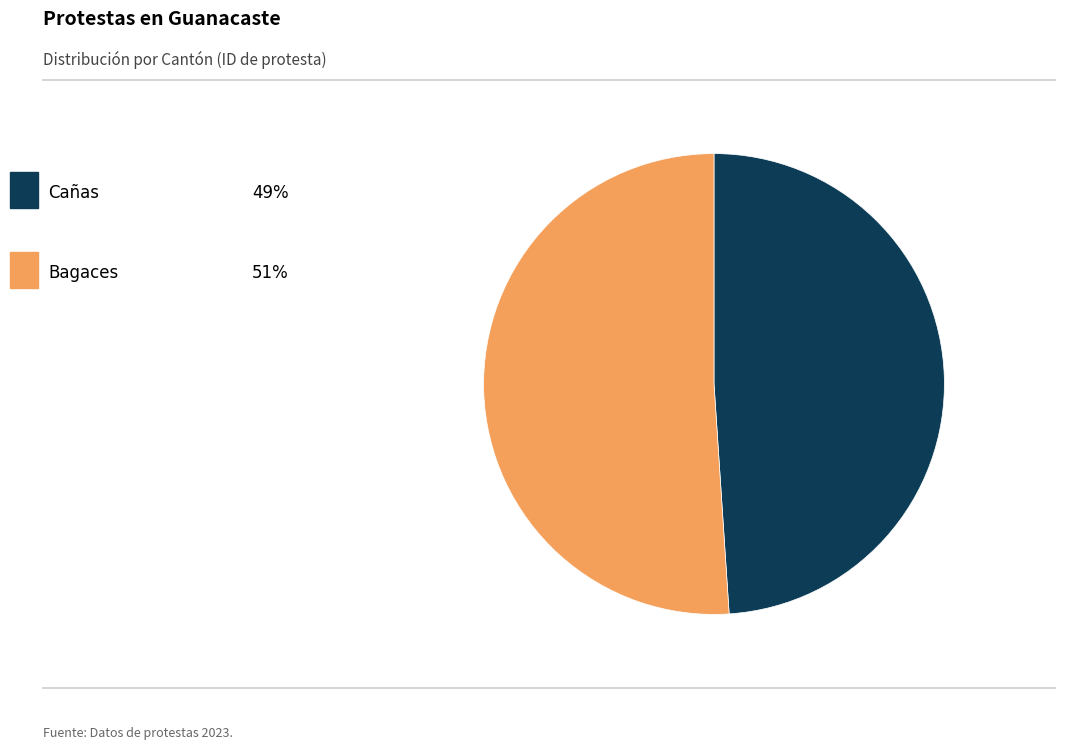

Is there any slice that represents more than half of the pie?

Yes